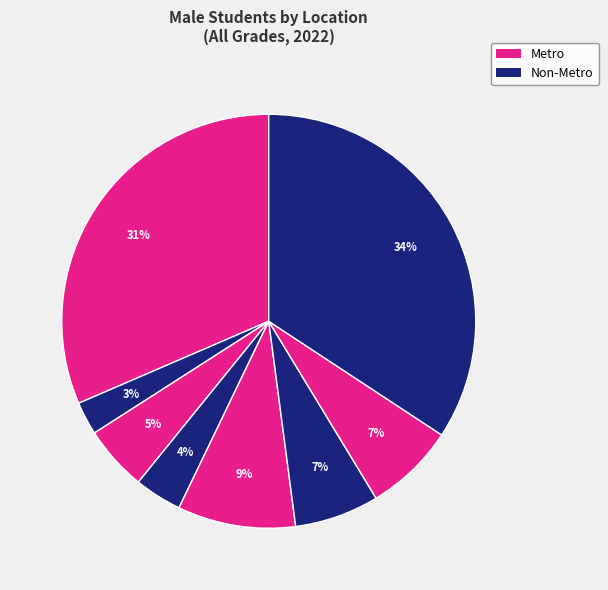

How many segments does this pie chart have?

8